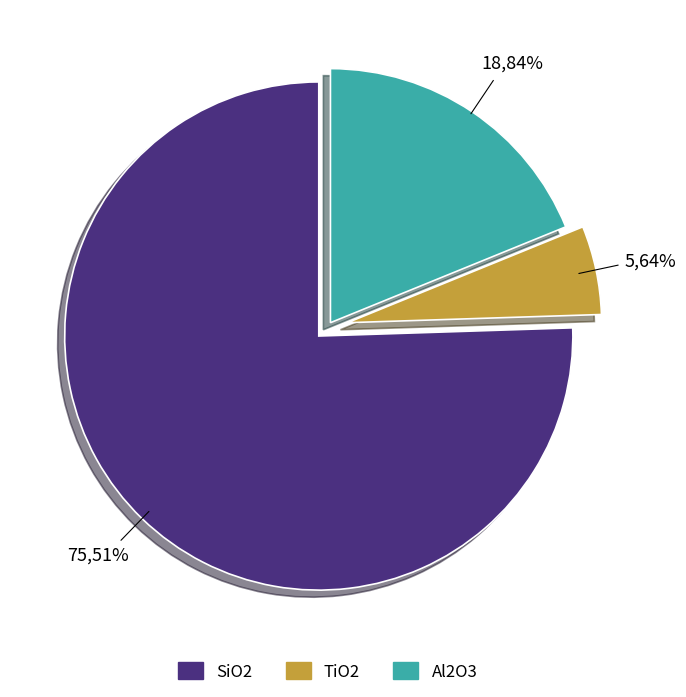

How many slices are in this pie chart?

3